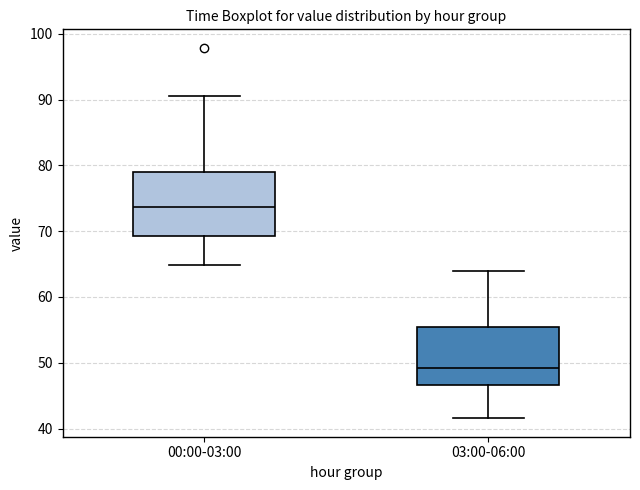

Reading left to right, read every box against the y-axis: the position of its median line, the range the box covers, and the ends of its whiskers. The values are not printed on the chart, so give them approximately, as read against the axis.

00:00-03:00: median 74, box 69 to 79, whiskers 65 to 91
03:00-06:00: median 49, box 47 to 55, whiskers 42 to 64